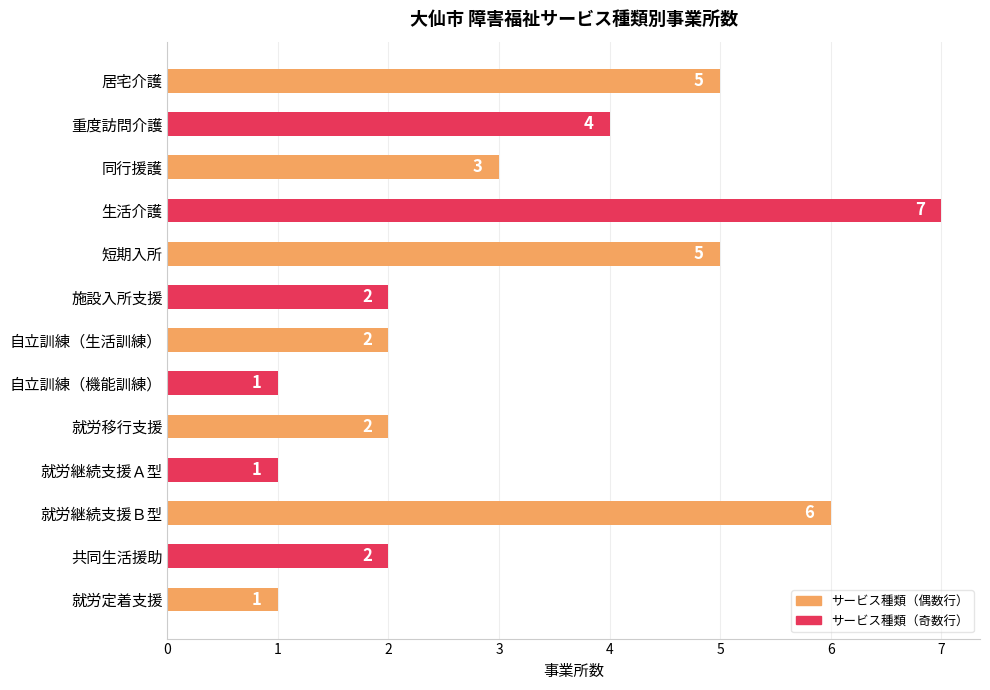

Is it true that the value at 生活介護 is 7?

True